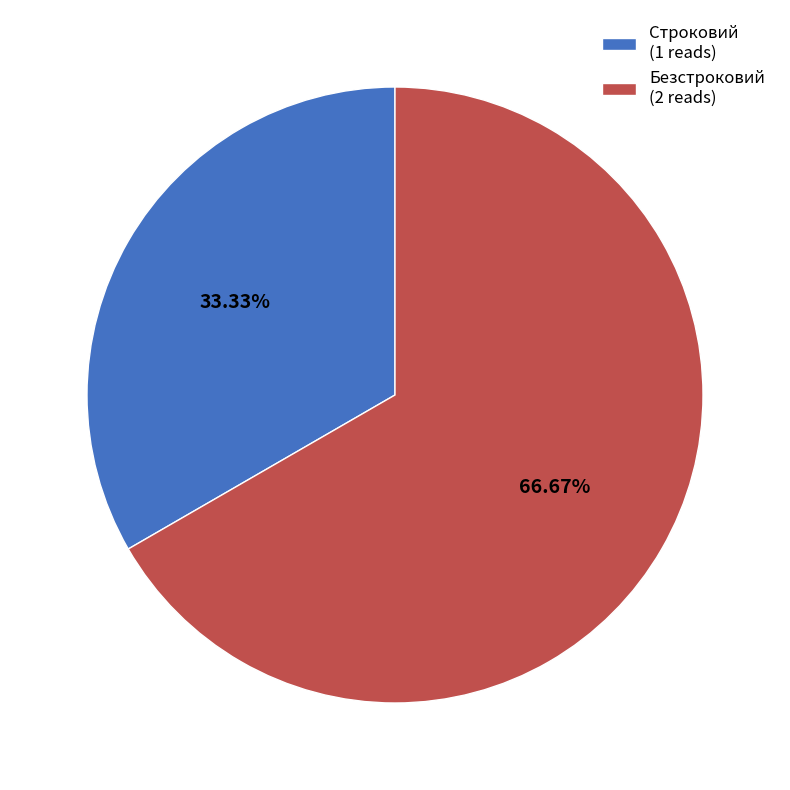

To the nearest percent, what is the average slice percentage?

50%